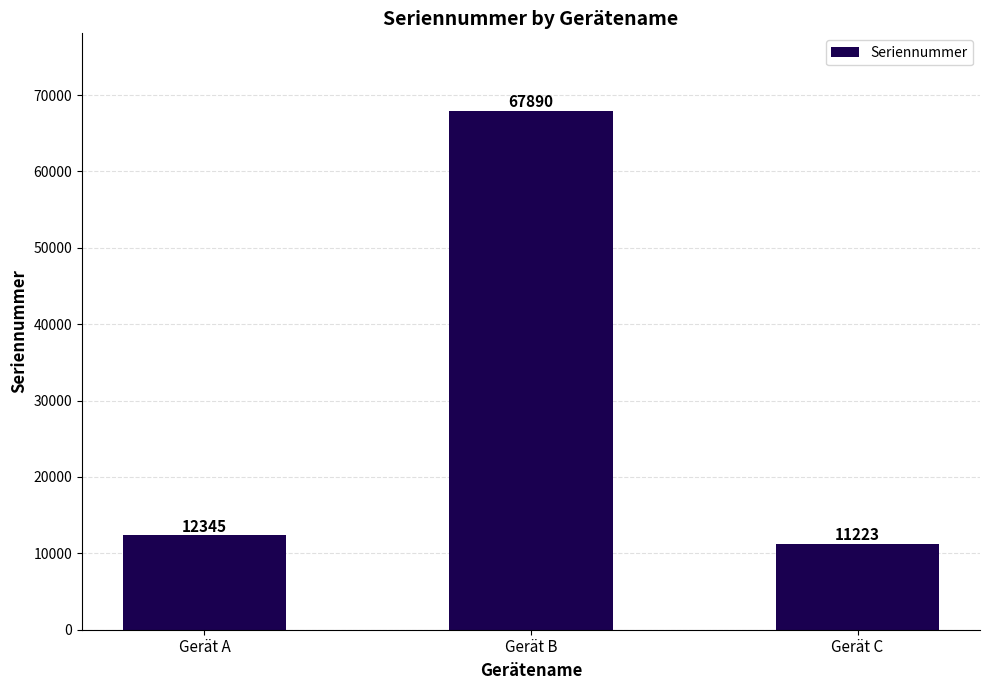

Reading right to left, extract all data points from this chart.

Gerät C=11223	Gerät B=67890	Gerät A=12345